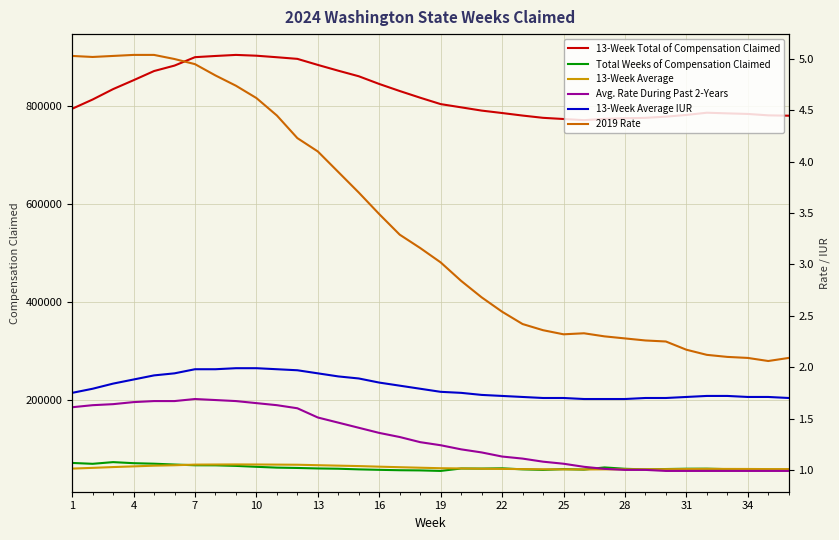

Rank the series by their maximum value, from lowest to highest.

Avg. Rate During Past 2-Years, 13-Week Average IUR, 2019 Rate, 13-Week Average, Total Weeks of Compensation Claimed, 13-Week Total of Compensation Claimed